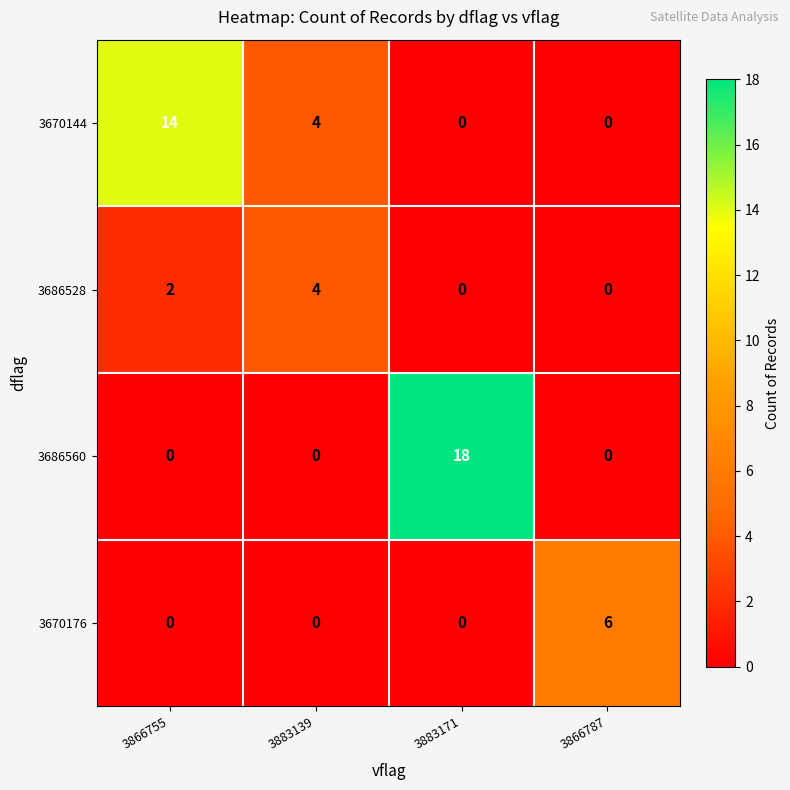

True or false: 3686560 has a value of 0 at 3866755.

True